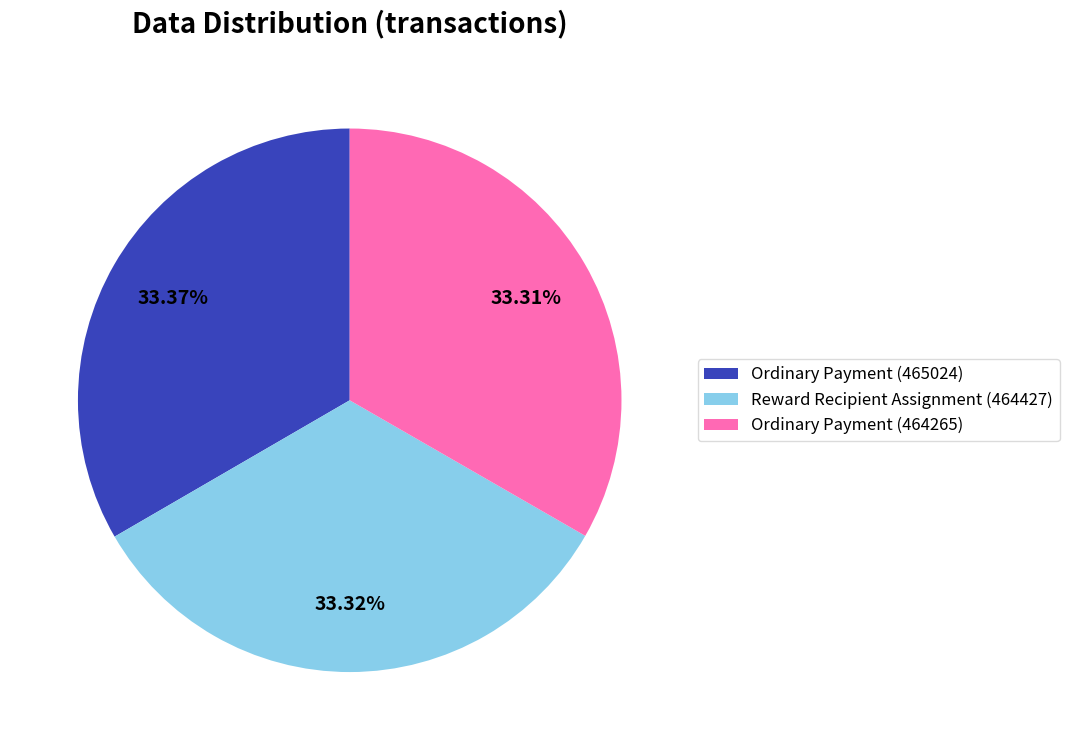

To the nearest percent, what portion does Ordinary Payment (464265) represent?

33%